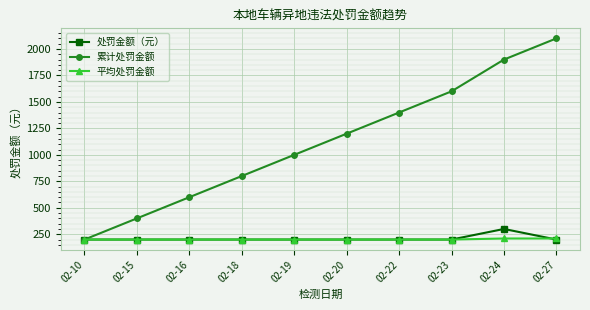

What is the total value across all series at 02-15?

800